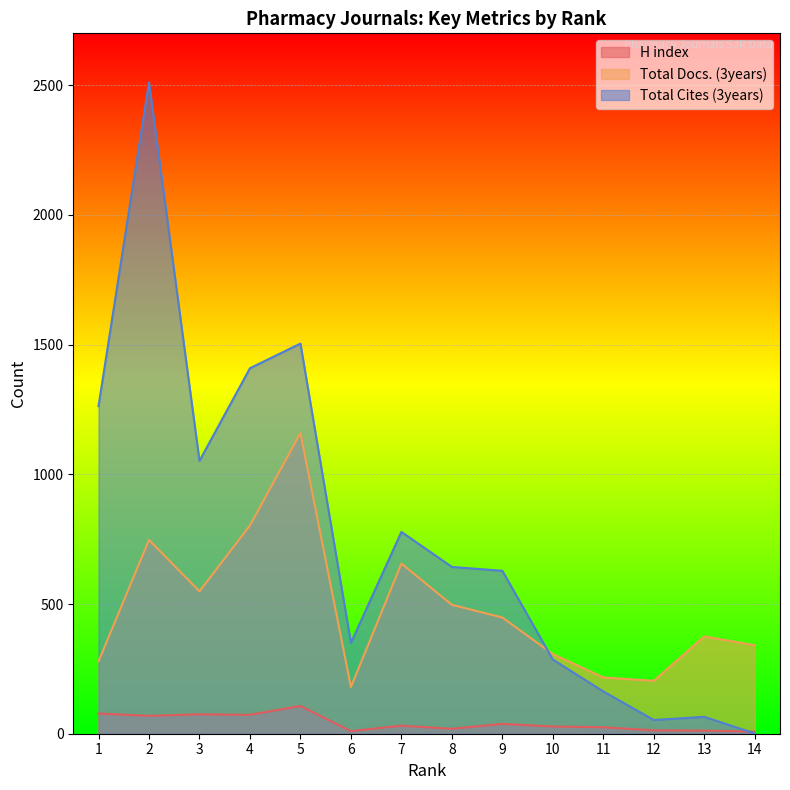

What is the sum of the Total Cites (3years) values at 13 and 9?

693